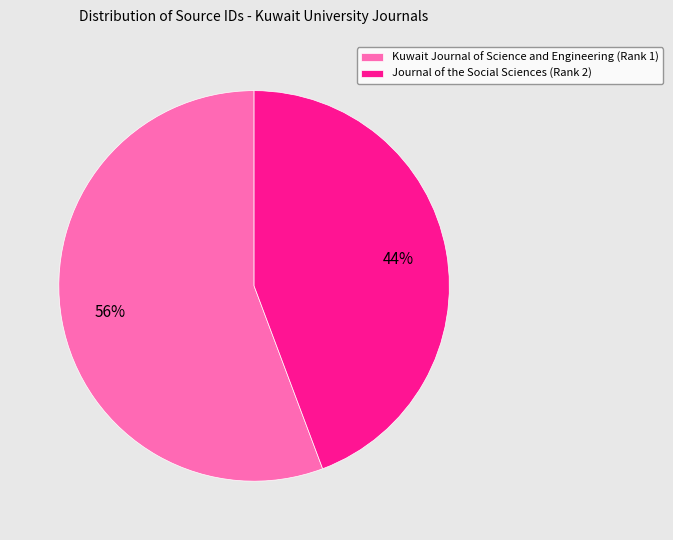

Which category accounts for the majority?

Kuwait Journal of Science and Engineering (Rank 1)